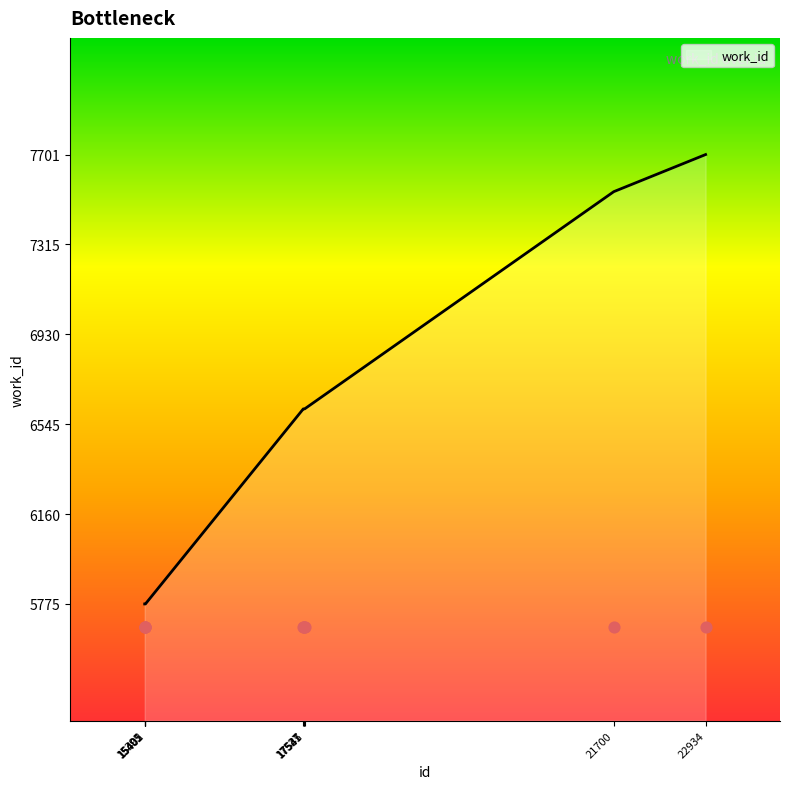

What is the change in value from 15395 to 21700?

+1767